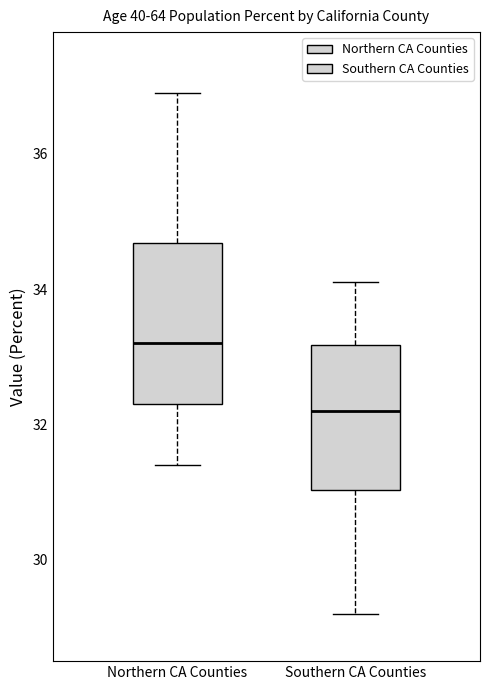

Reading left to right, transcribe this box plot: for each box, give where its median line is, the range the box spans, and where its two whiskers end, as read against the y-axis. The values are not printed on the chart, so give them approximately, as read against the axis.

Northern CA Counties: median 33.2, box 32.4 to 34.6, whiskers 31.4 to 37.0
Southern CA Counties: median 32.2, box 31.0 to 33.2, whiskers 29.2 to 34.2